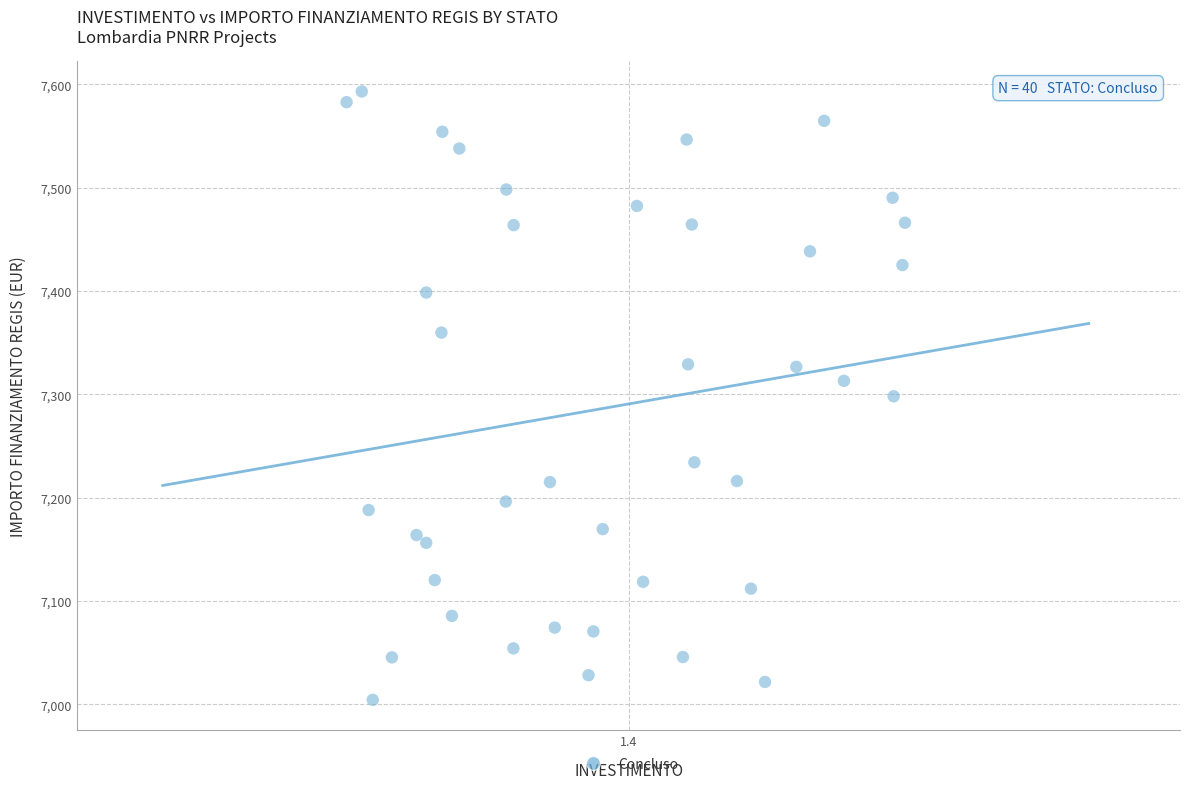

What is the range of Y values (max minus min)?

588.8